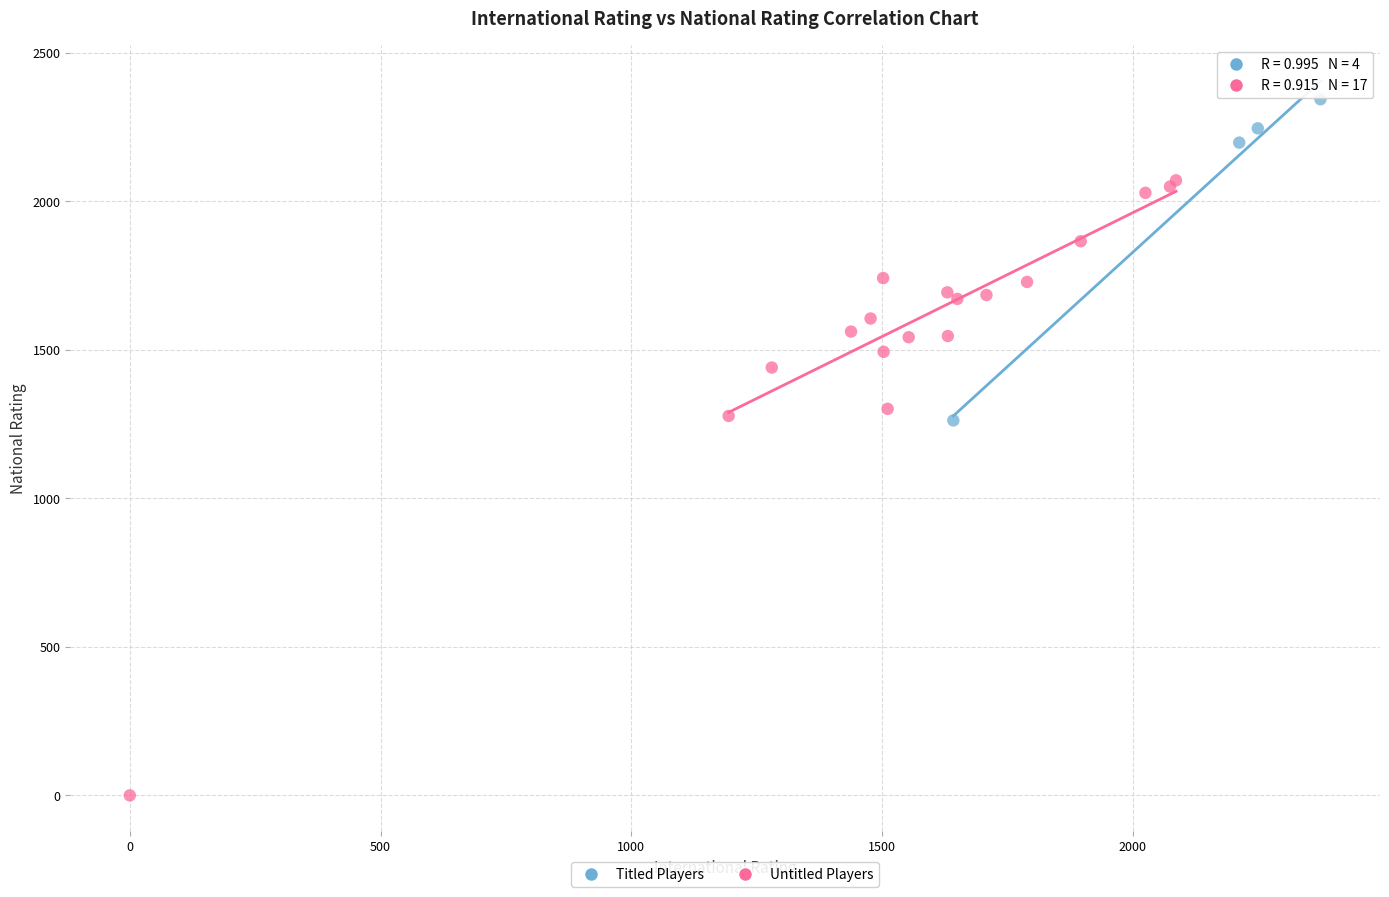

Which series has the largest Y range (max minus min)?

Untitled Players